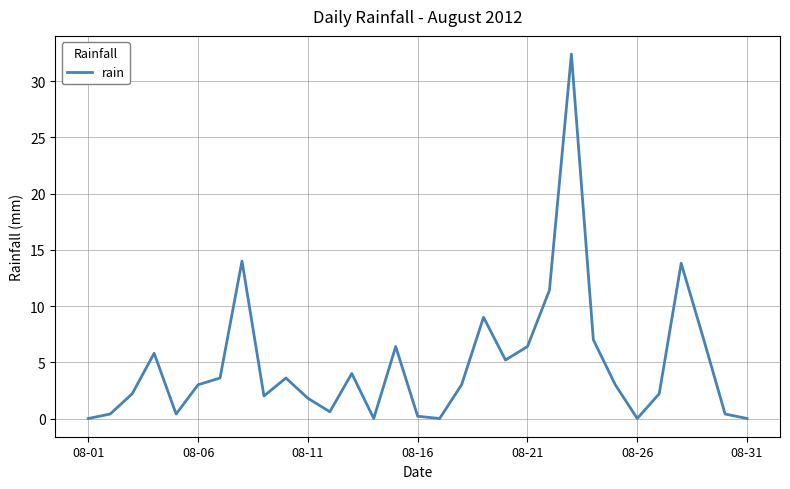

What is the difference between the maximum and minimum values?

32.4